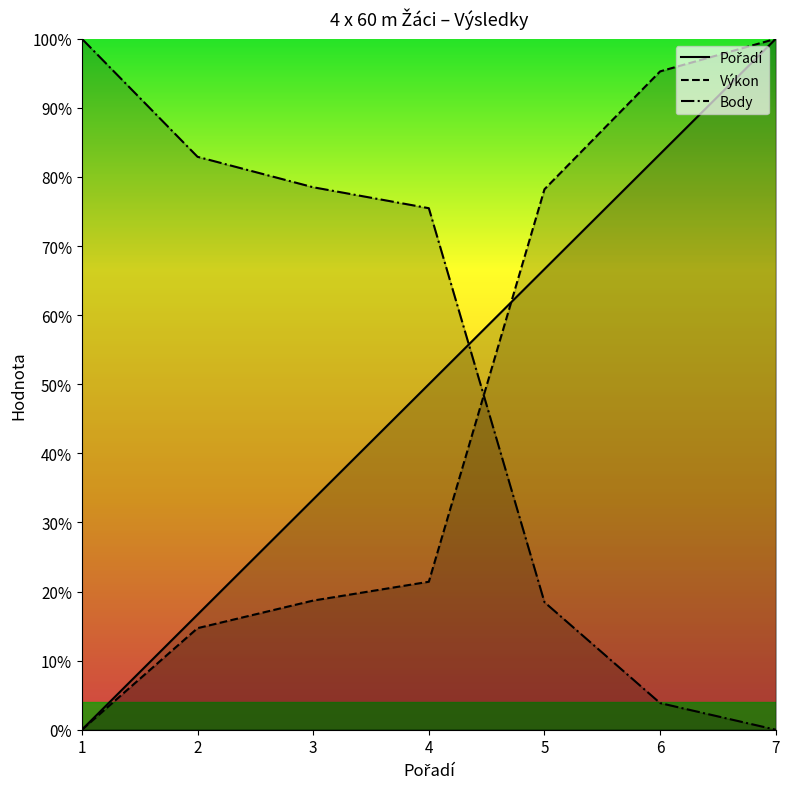

What is the difference between the Pořadí values at 6 and 7?

16.7